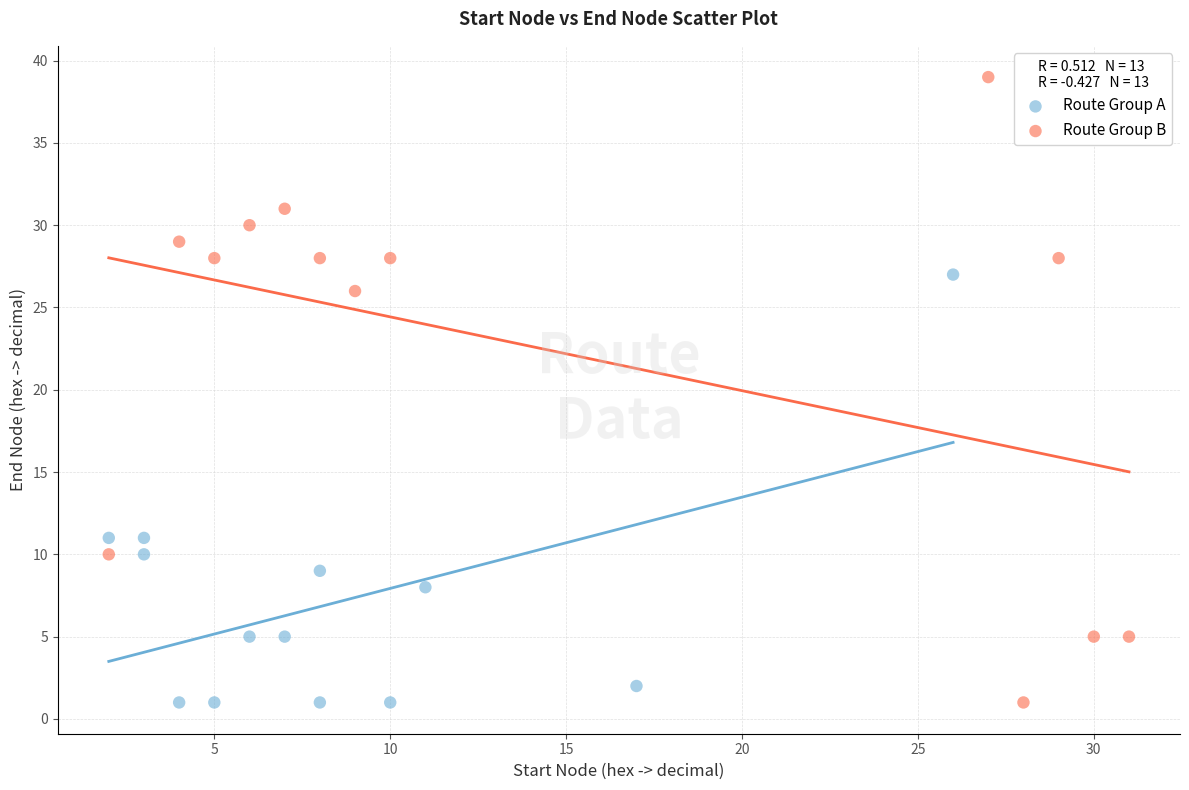

Which series has the largest Y range (max minus min)?

Route Group B